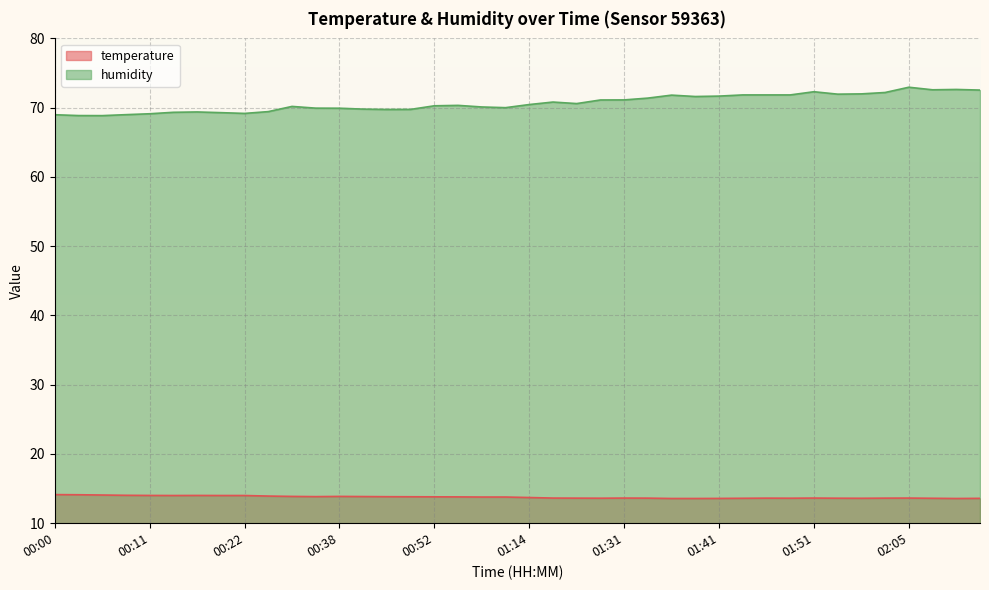

Rank the categories by temperature value from lowest to highest.

01:36, 01:39, 02:13, 01:41, 02:16, 01:44, 01:56, 02:07, 01:28, 01:49, 01:54, 01:20, 01:34, 01:46, 02:02, 01:17, 01:31, 01:51, 02:05, 01:14, 00:57, 01:00, 00:55, 00:52, 00:46, 00:43, 00:35, 00:40, 00:32, 00:38, 00:30, 00:13, 00:19, 00:22, 00:11, 00:16, 00:08, 00:06, 00:03, 00:00